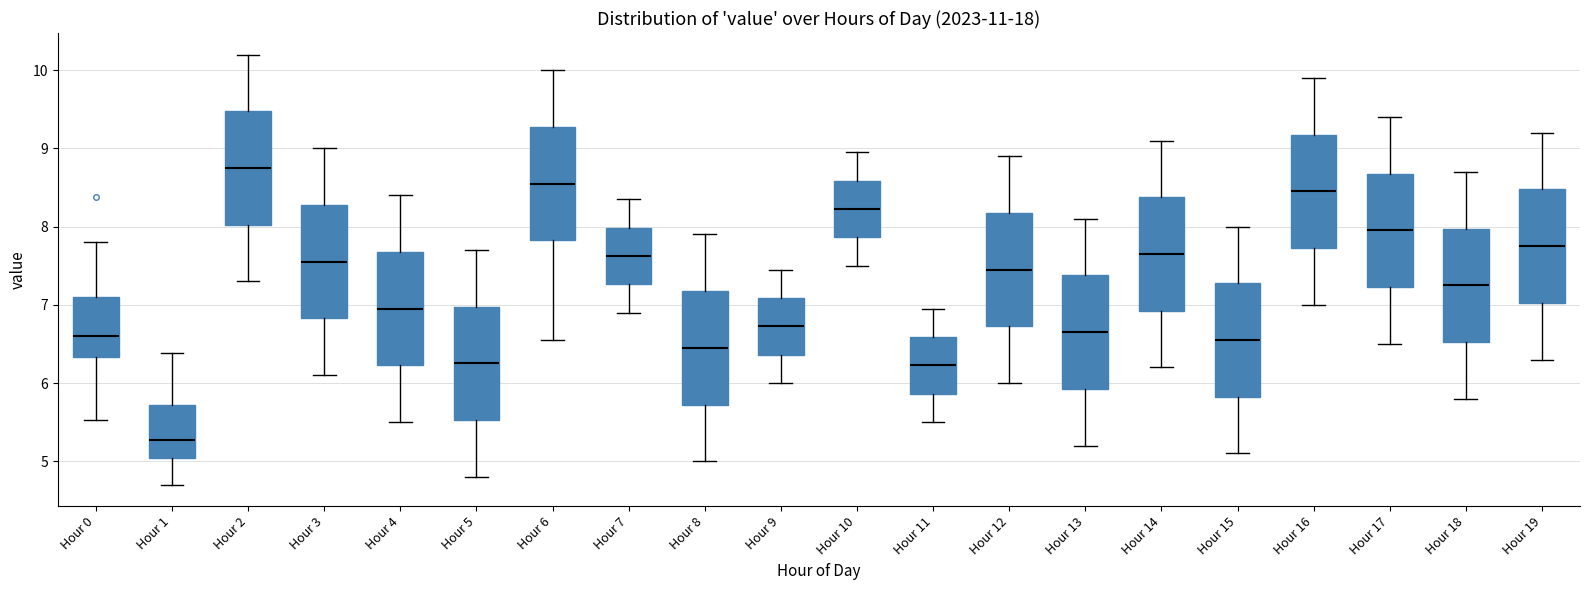

Where does the median line of the box for Hour 0 sit on the y-axis? The values are not printed on the chart, so give them approximately, as read against the axis.

6.6